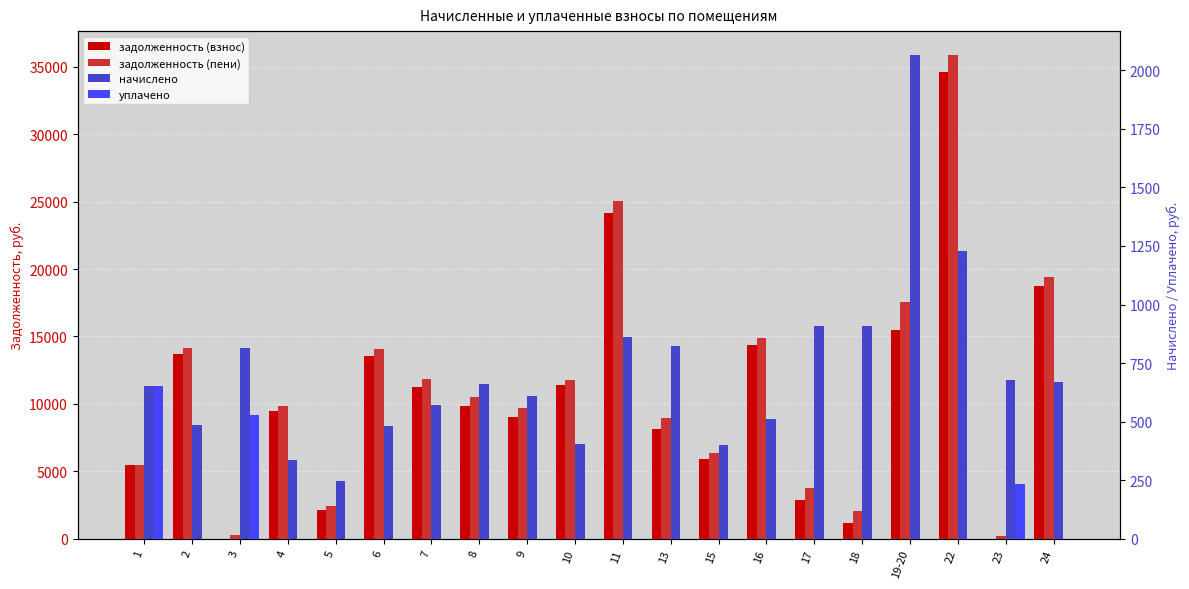

What is the average value of the задолженность (пени) series?

11210.7